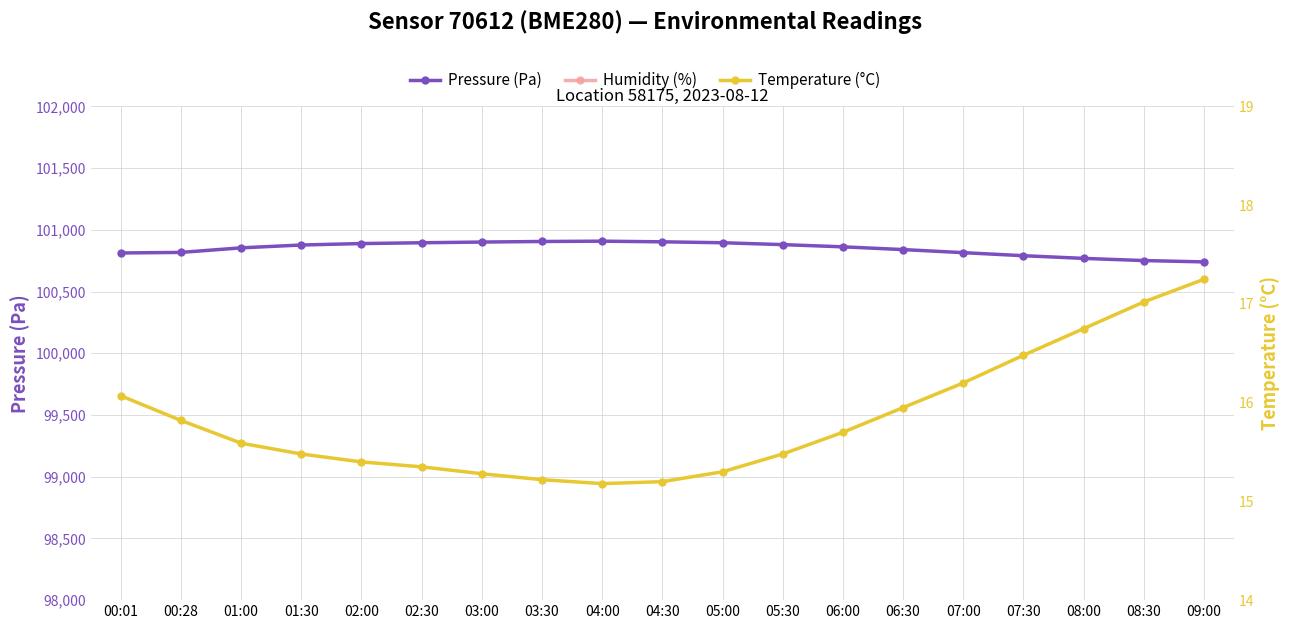

Rank the series by their maximum value, from highest to lowest.

Humidity (%), Pressure (Pa), Temperature (°C)